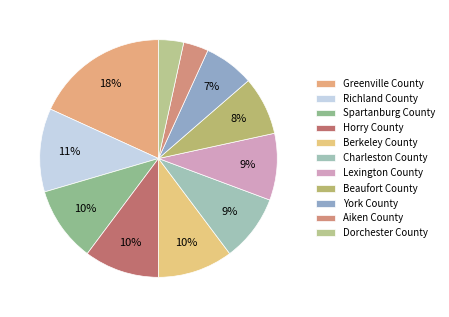

What is the largest slice in the pie chart?

Greenville County